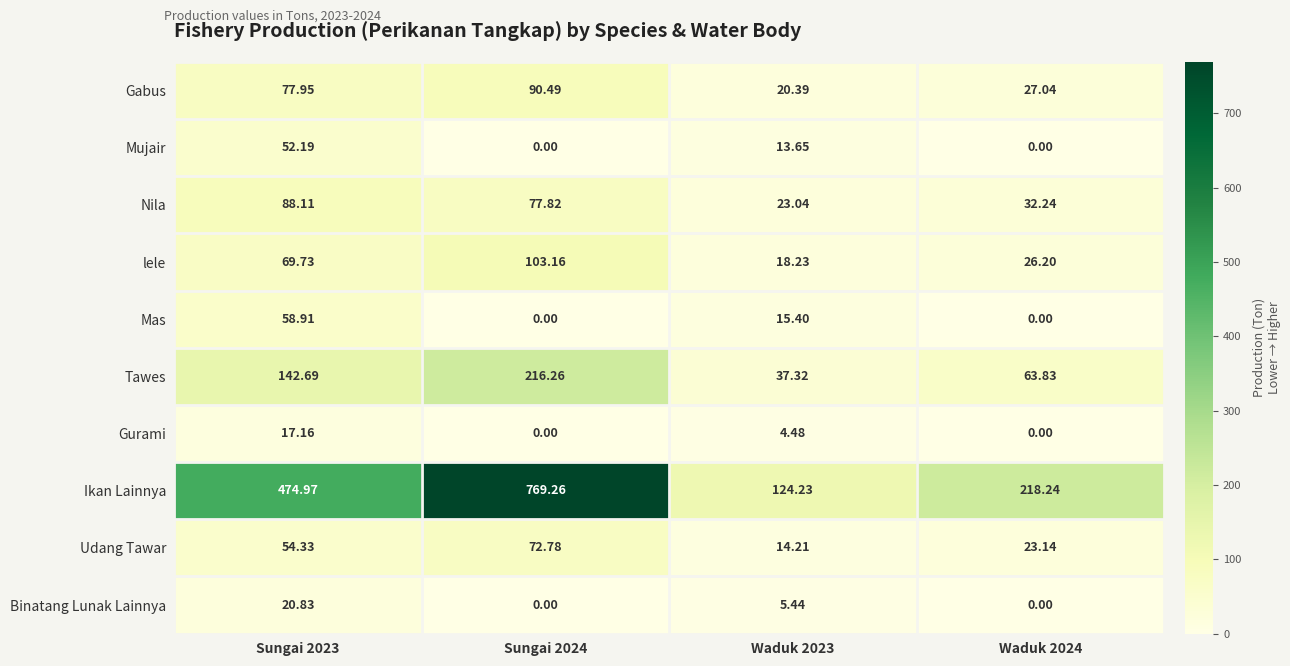

Is the value of Mujair at Waduk 2024 greater than the value of Ikan Lainnya at Sungai 2024?

No